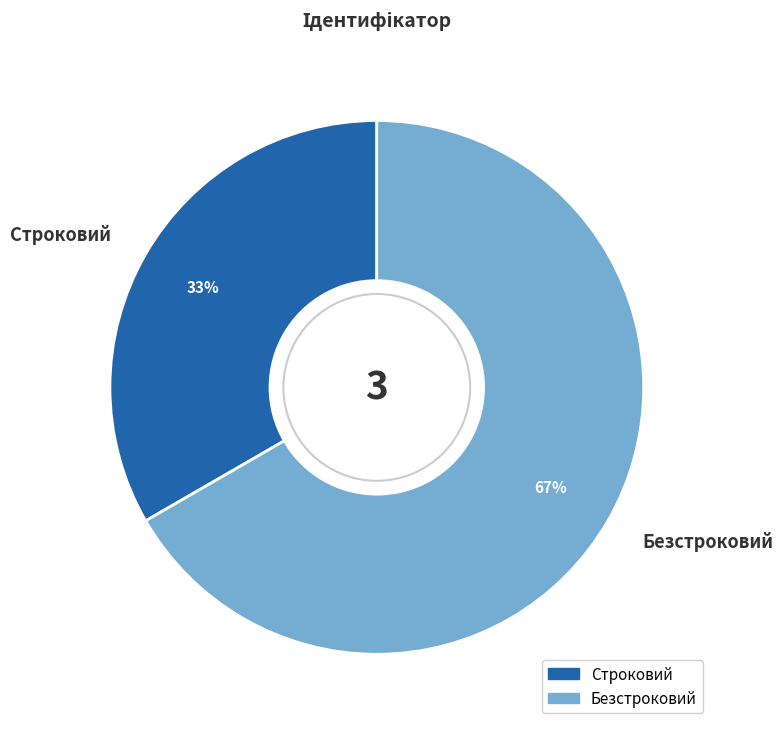

Approximately how many times larger is the value at Строковий compared to Безстроковий?

0.5